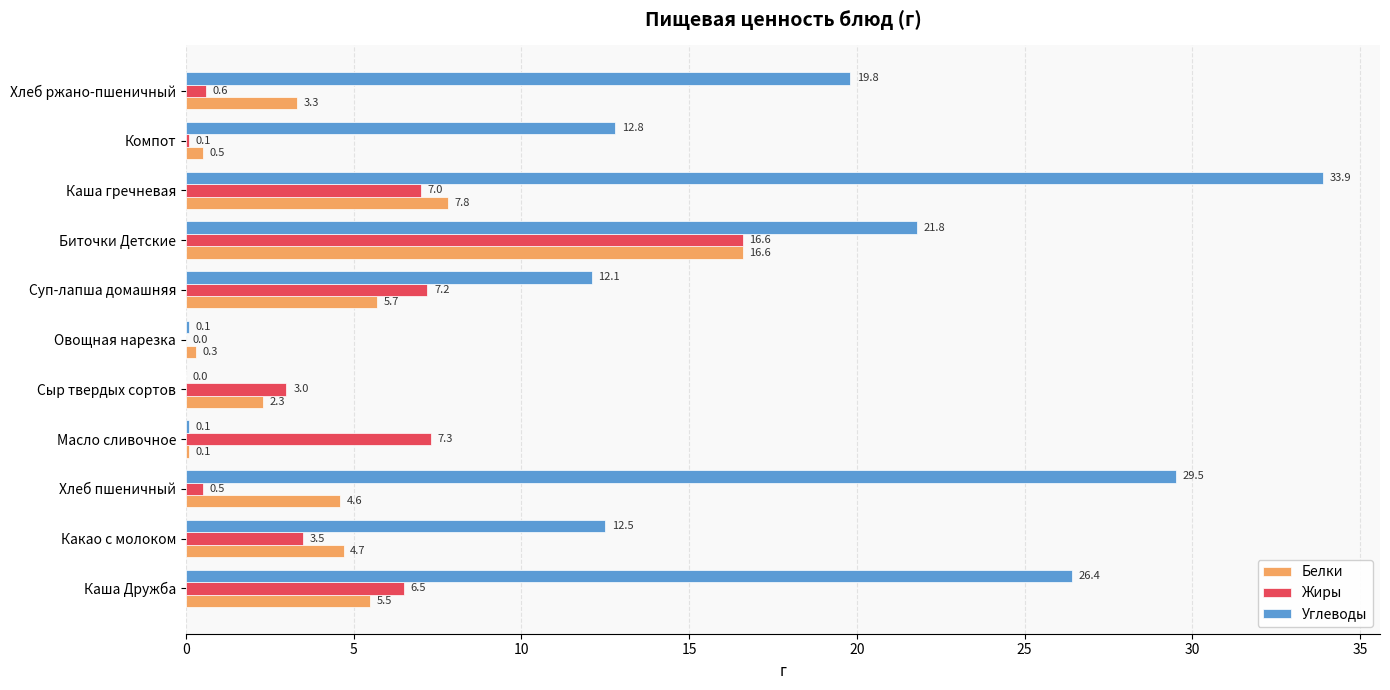

How many series are shown in this chart?

3